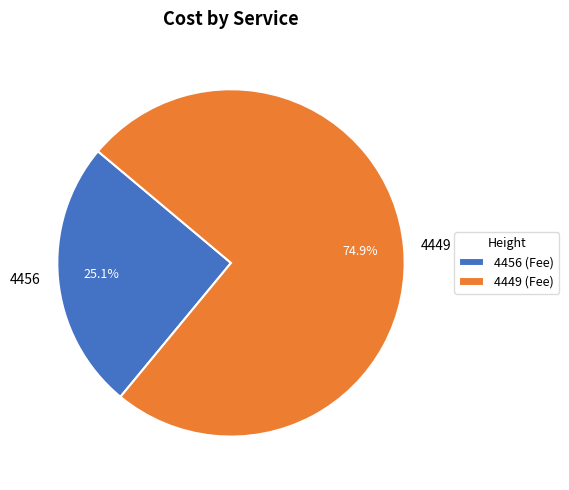

Rank the categories by value from lowest to highest.

4456, 4449